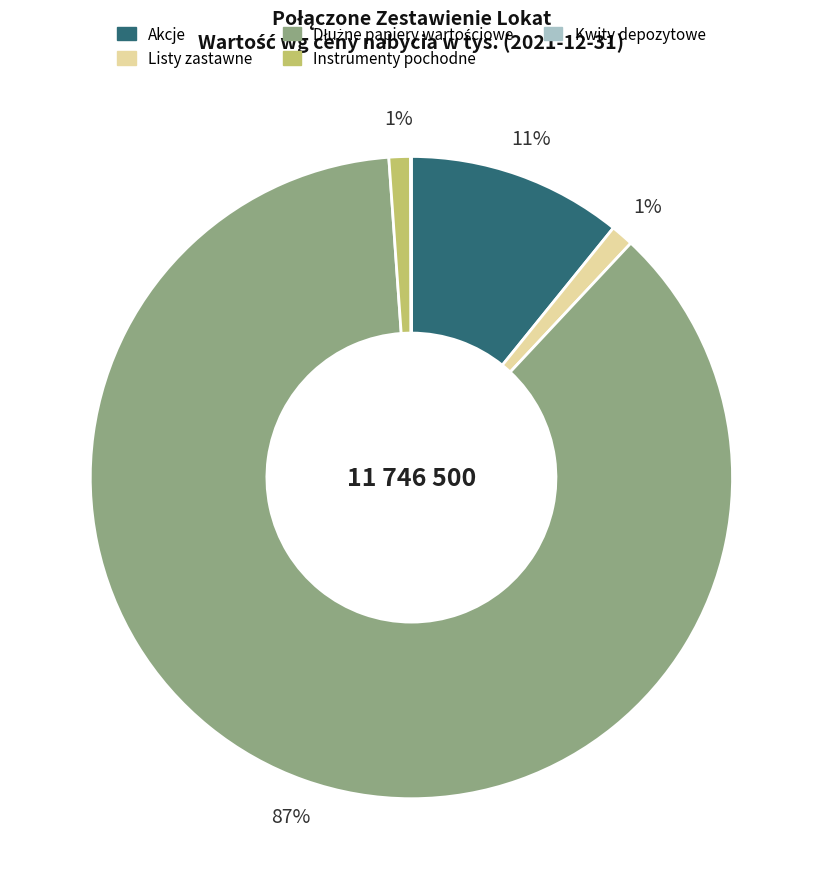

Is it true that Akcje is 11% of the pie?

True